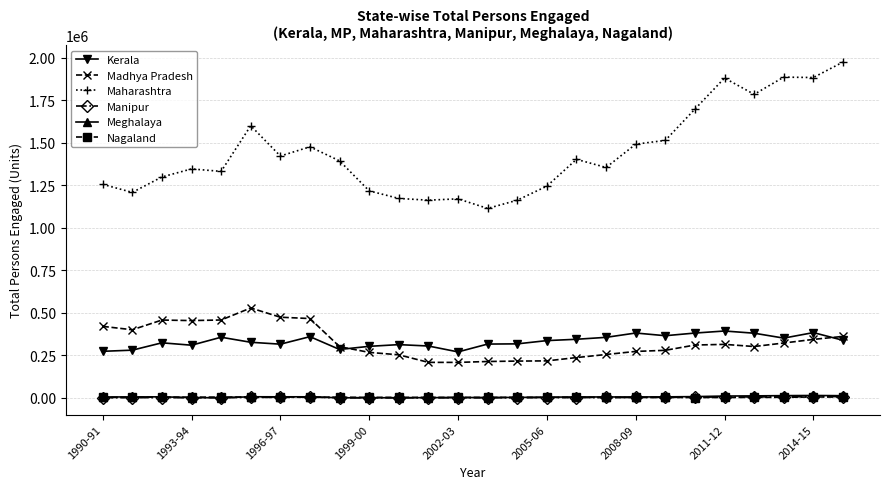

Which series has the largest total across all categories?

Maharashtra